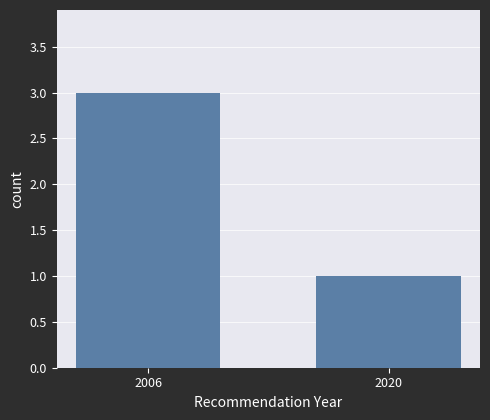

What is the sum of the values at 2020 and 2006?

4